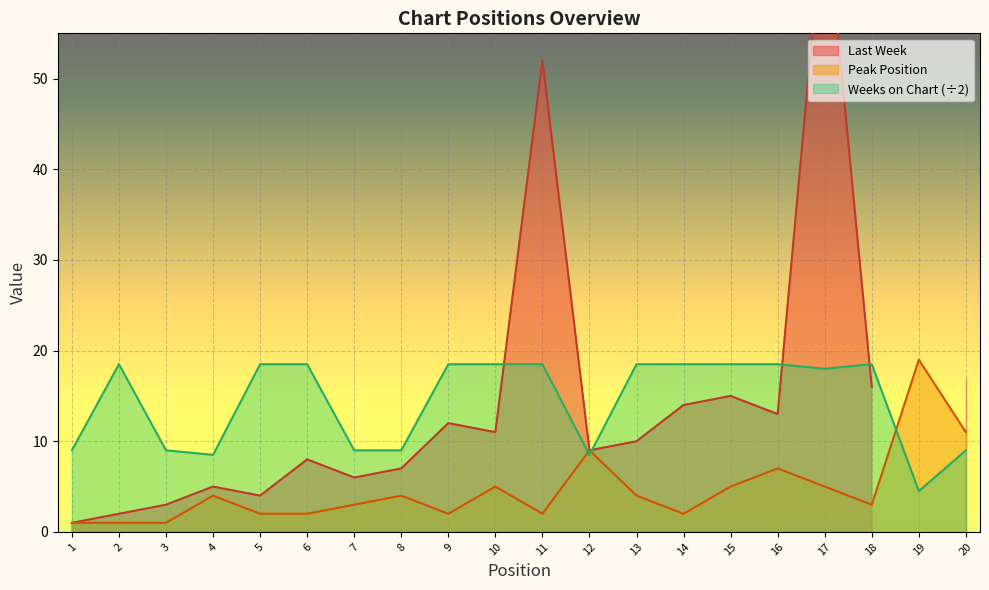

At which label does Peak Position reach its peak?

19